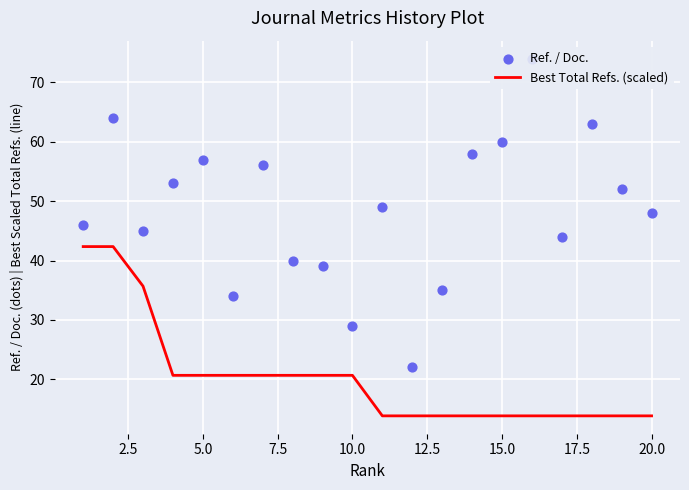

The value of Best Total Refs. (scaled) at 20.0 is 13.9. True or false?

True